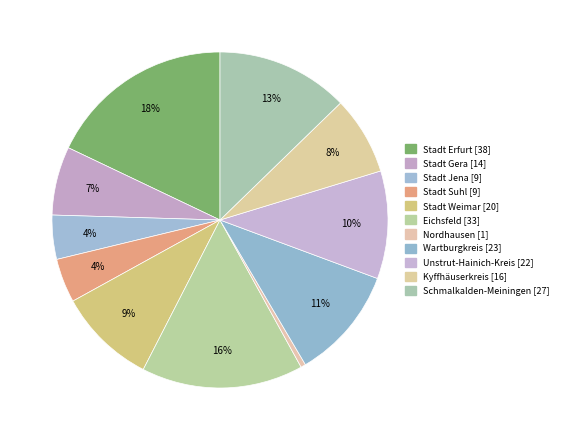

Between Kyffhäuserkreis and Unstrut-Hainich-Kreis, which is larger?

Unstrut-Hainich-Kreis